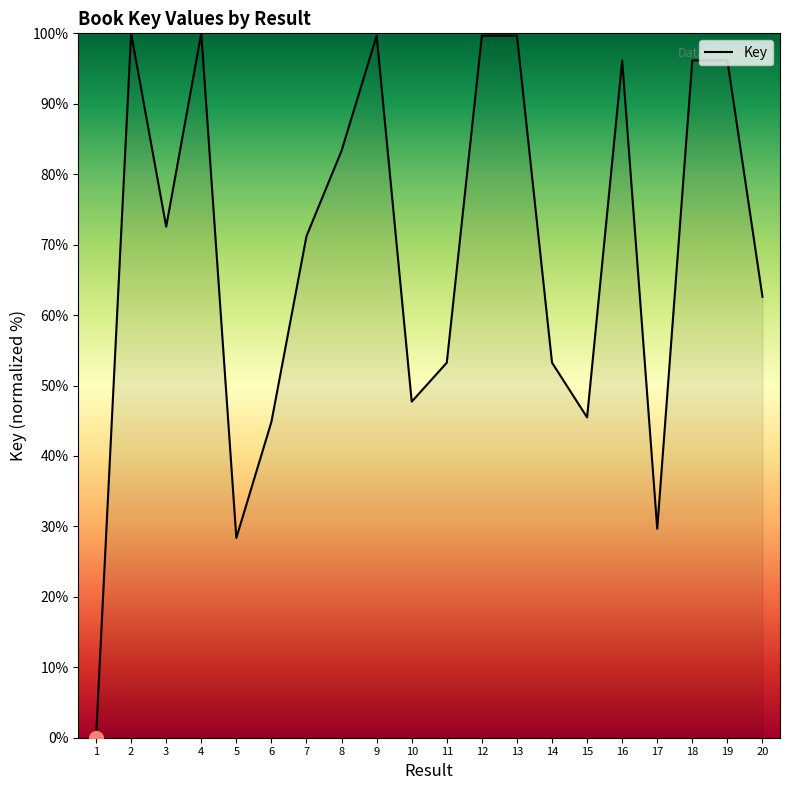

The chart shows a value of 19.1 at 14. True or false?

False